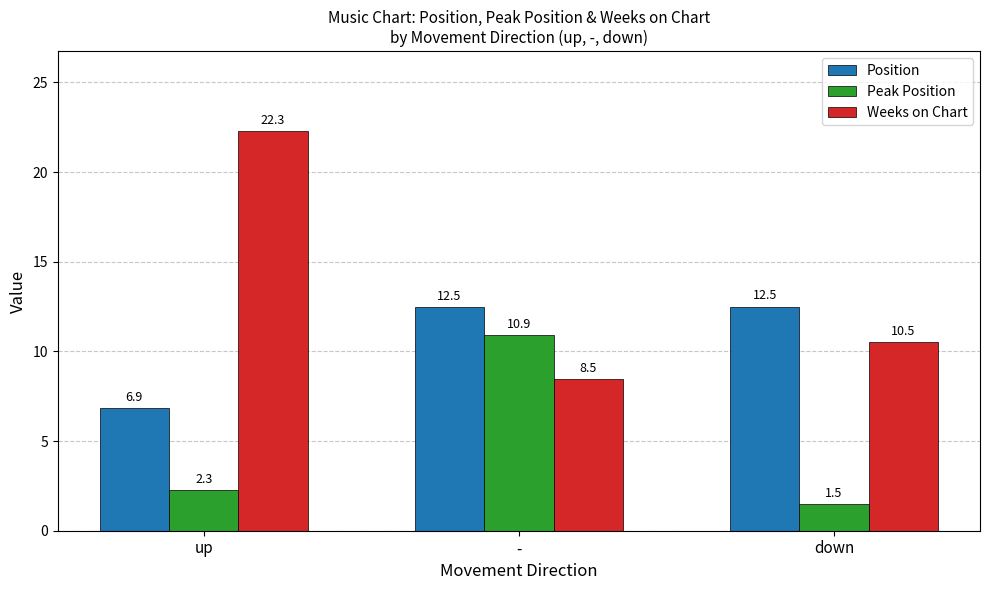

What is the difference between the highest and lowest values at up?

20.0